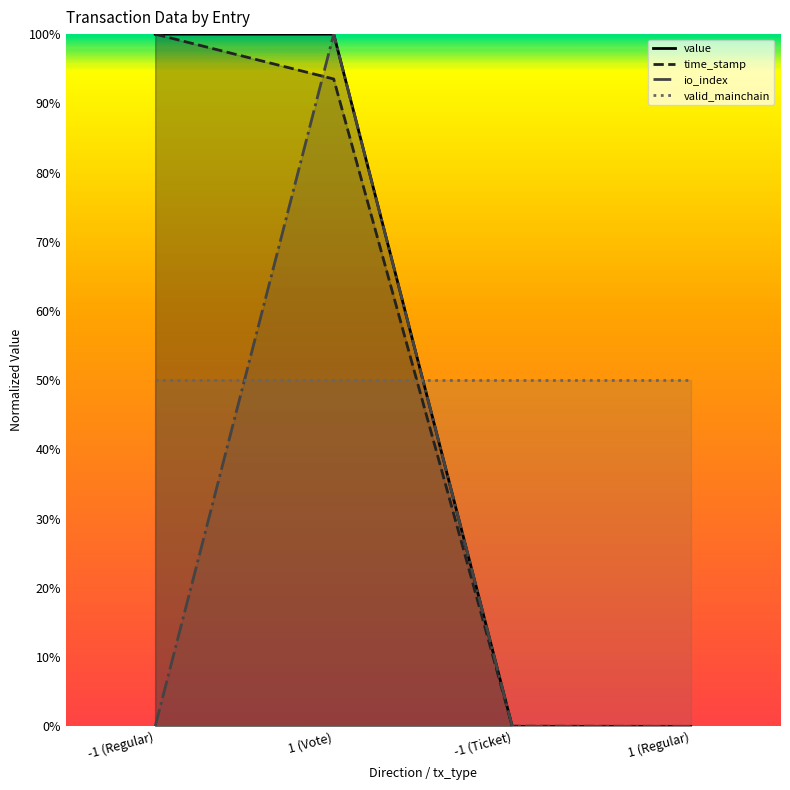

Reading right to left, transcribe all the data shown in this chart.

value: 0.0	0.0	1.0	1.0
time_stamp: 0.0	0.0	0.9	1.0
io_index: 0.0	0.0	1.0	0.0
valid_mainchain: 0.5	0.5	0.5	0.5